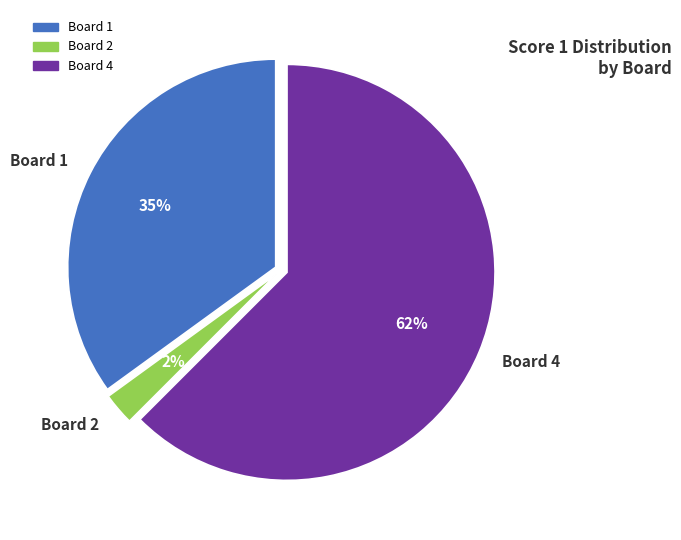

Which slice is the largest?

Board 4